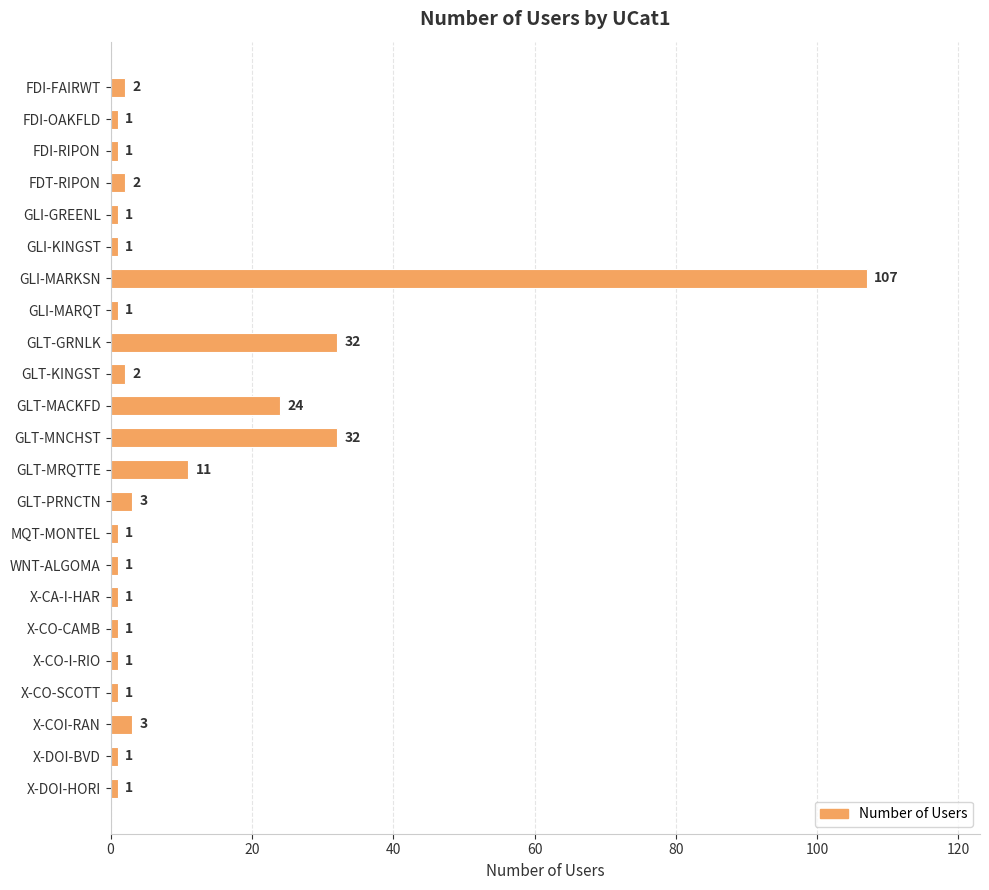

What is the difference between the second highest and second lowest values?

31